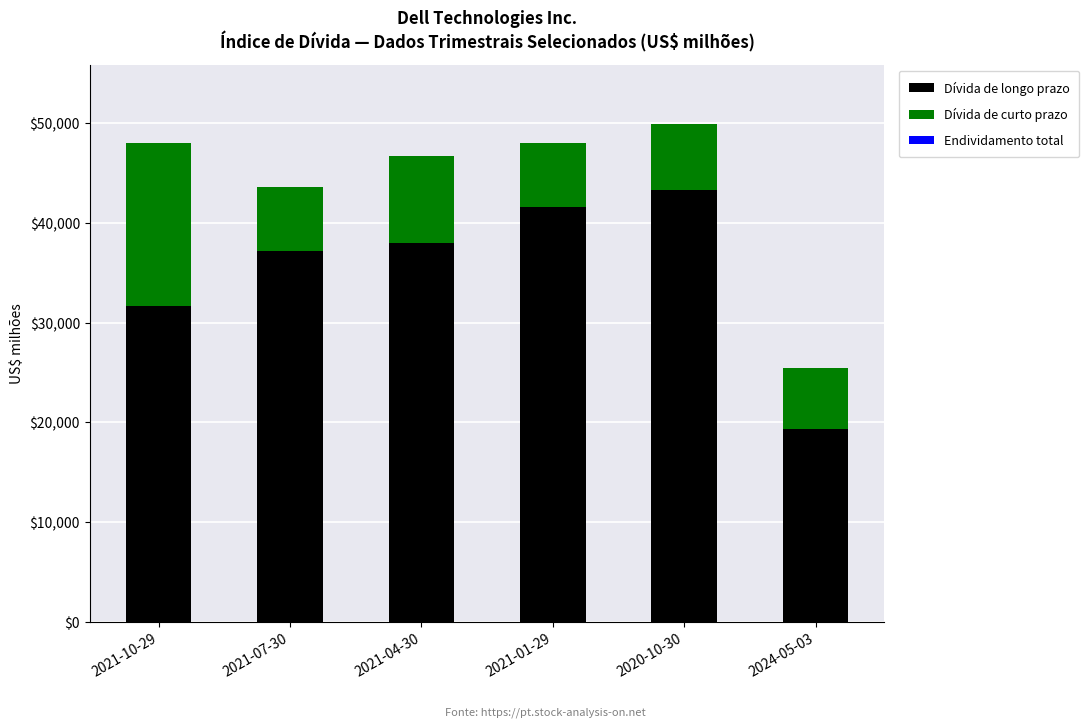

What is the total value across all series at 2020-10-30?

49861